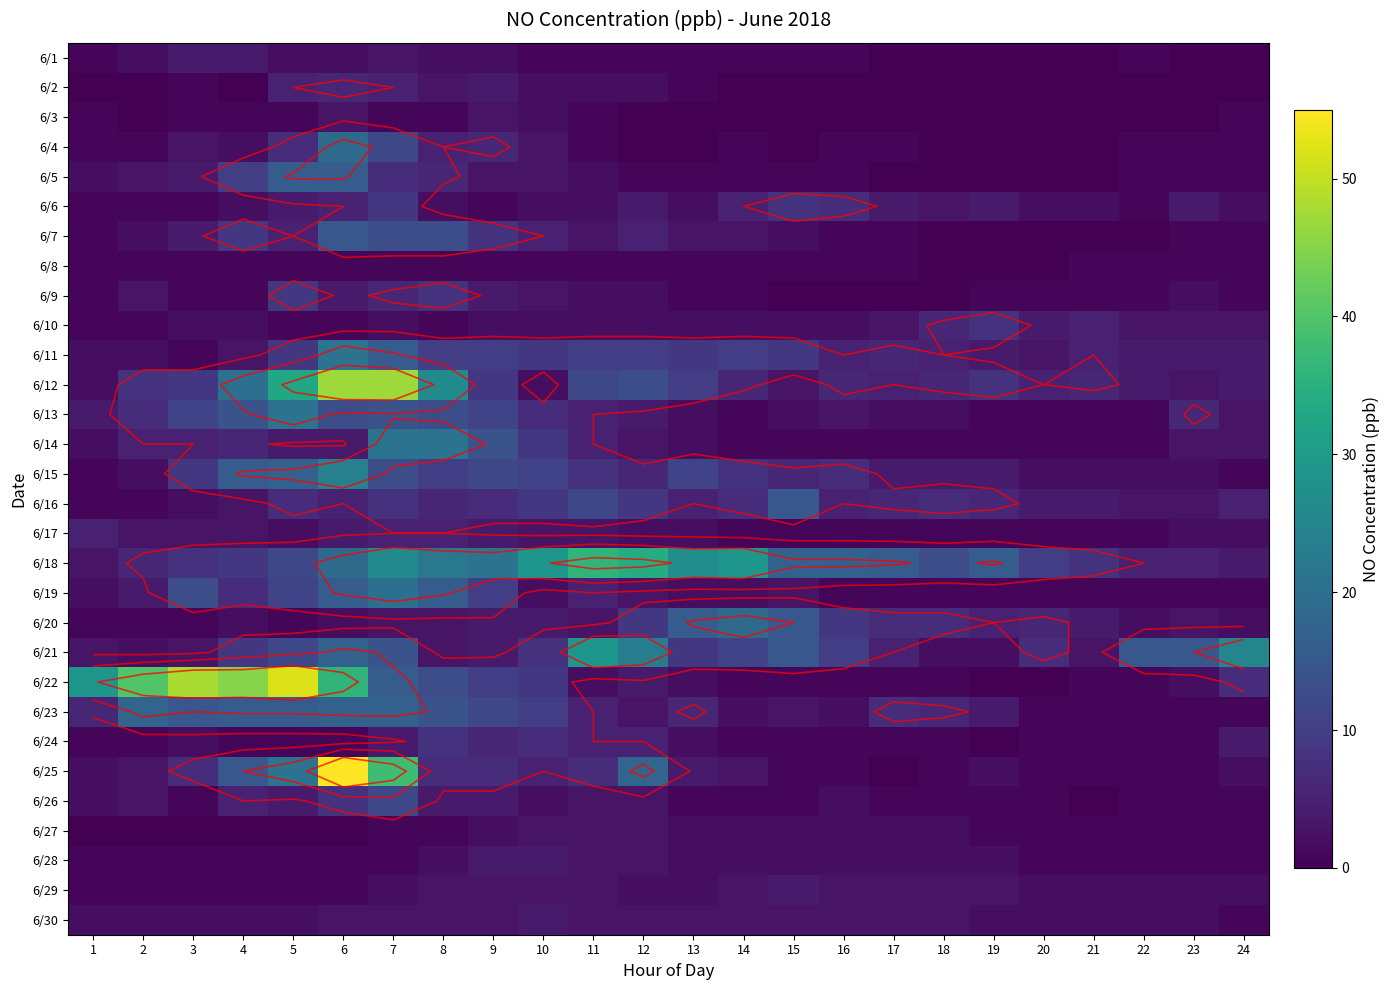

How many values in 6/1 are above zero?

17